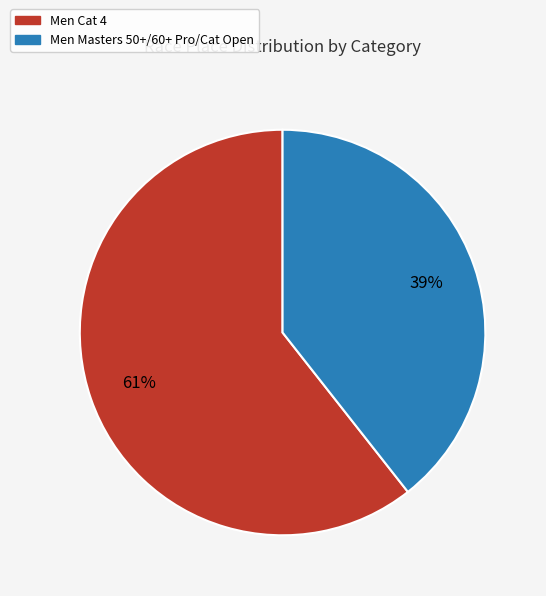

Which slice is the smallest?

Men Masters 50+/60+ Pro/Cat Open